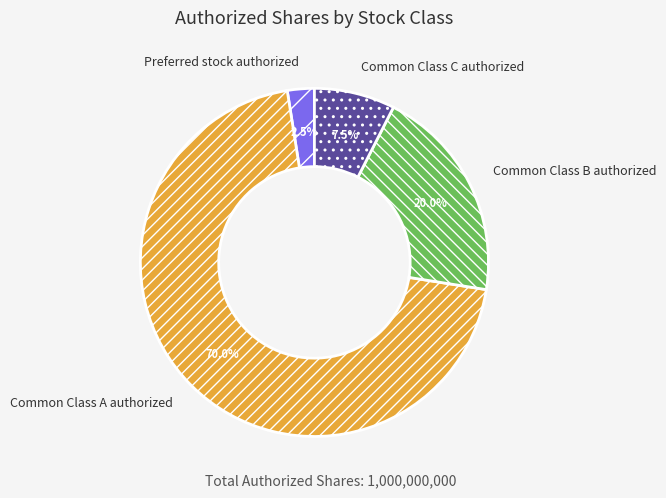

To the nearest percent, what portion does Common Class B authorized represent?

20%